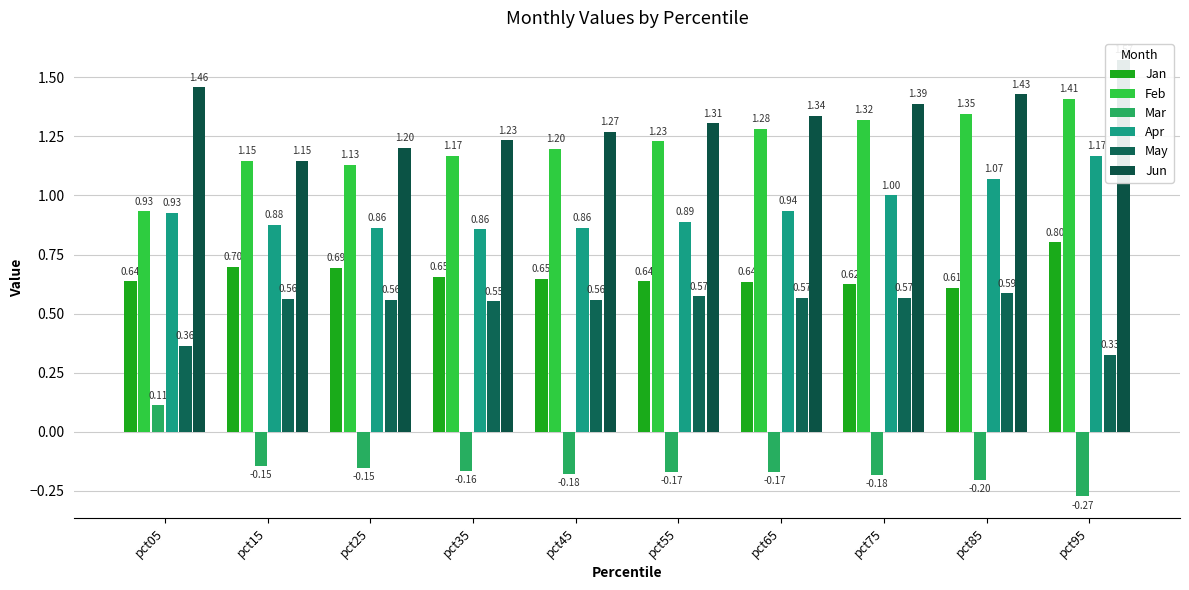

How many groups of bars are there?

10